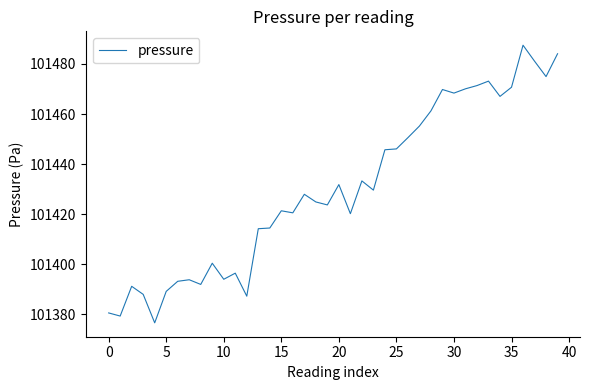

What is the minimum value shown in the chart?

101376.6